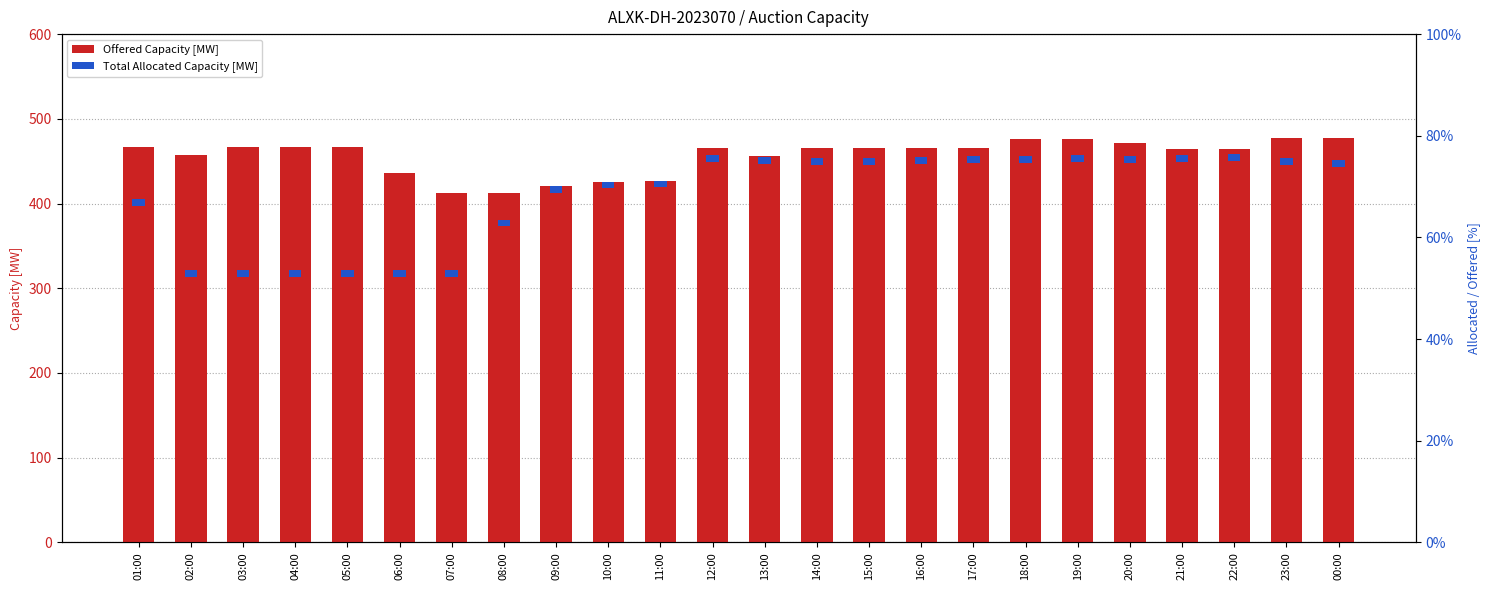

Between 01:00 and 03:00, which series saw the biggest shift?

Offered Capacity [MW]